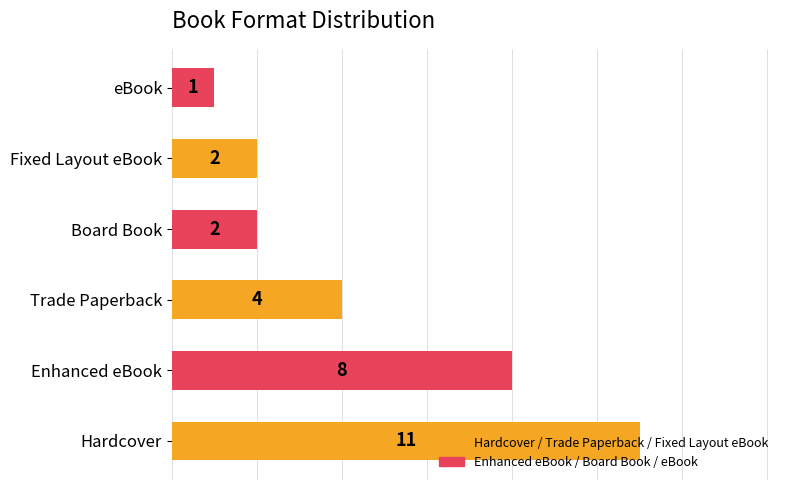

How many values are between 2 and 8?

4